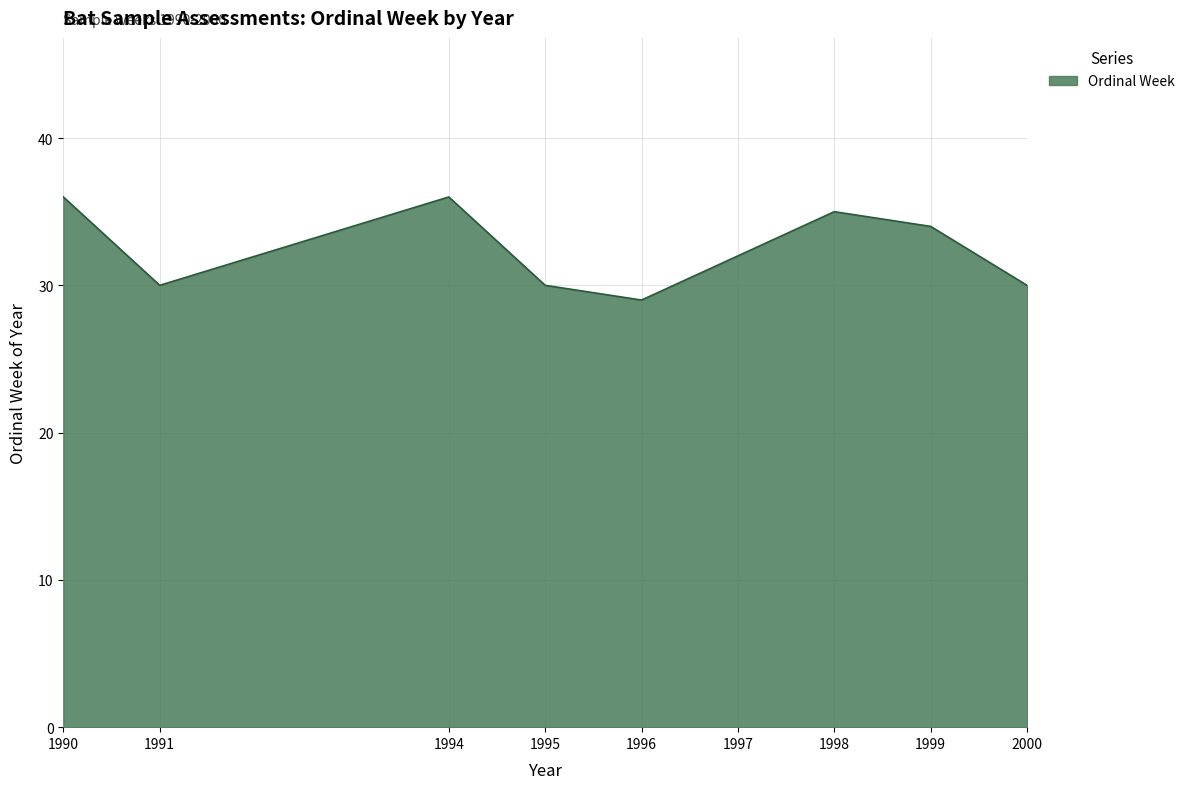

Count the number of data series in this chart.

1